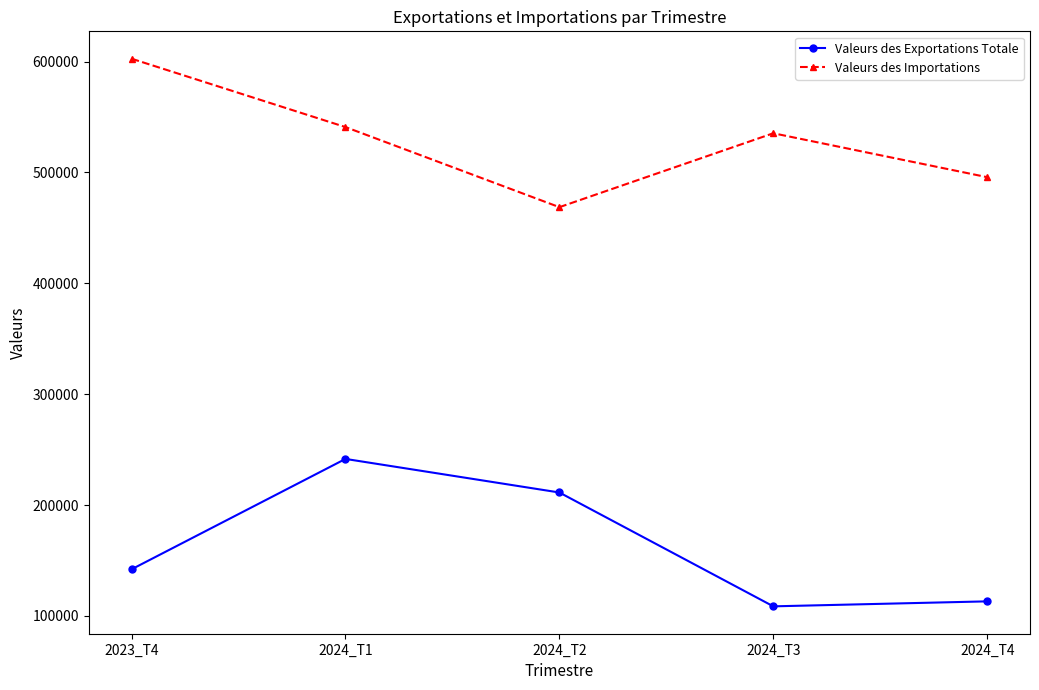

True or false: Valeurs des Exportations Totale has more than 0 interior local peaks.

True